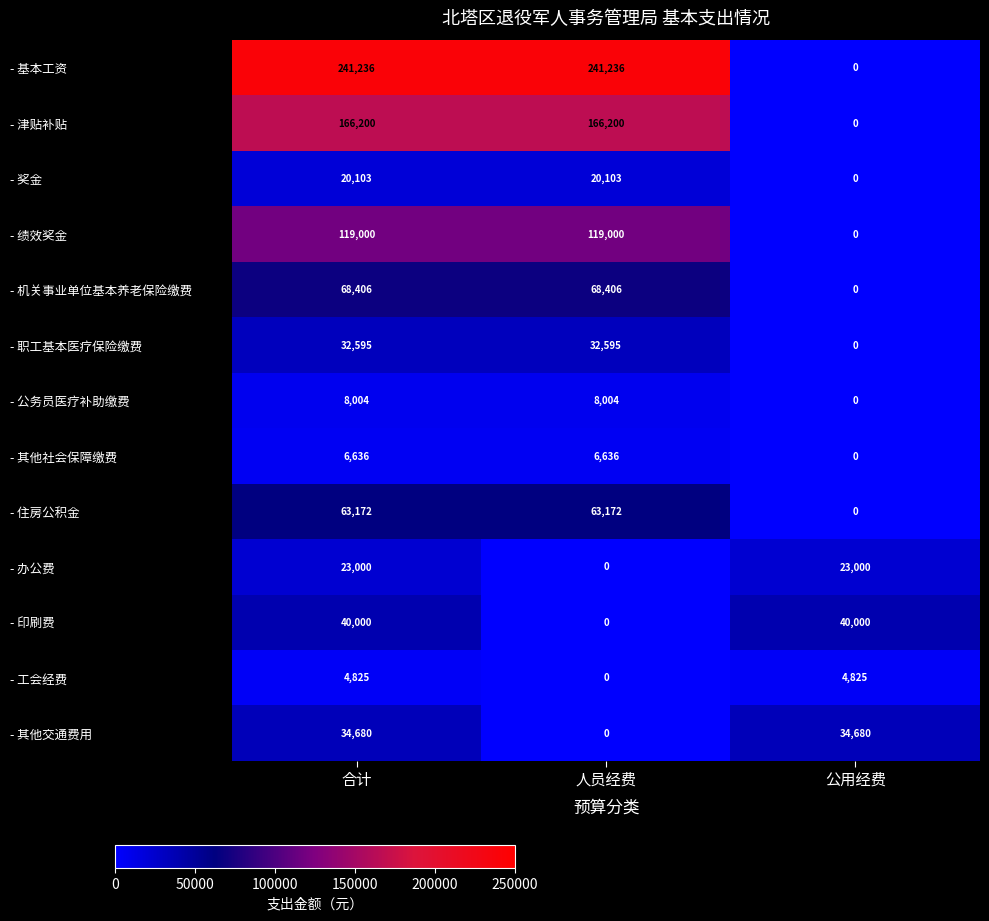

Which series changed the most between 合计 and 人员经费?

- 印刷费